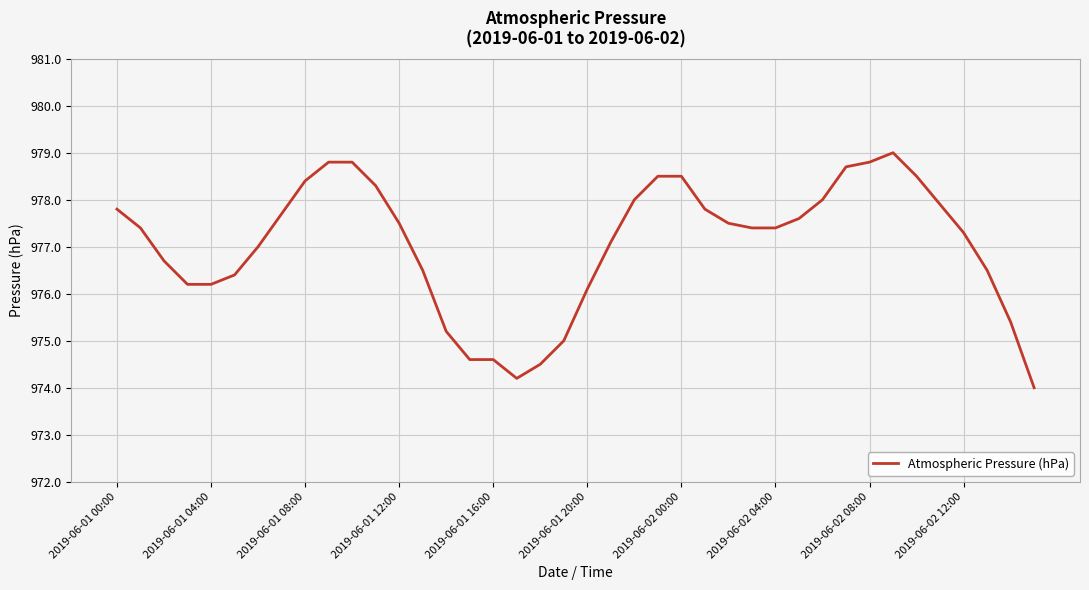

What is the difference between the maximum and minimum values?

5.0